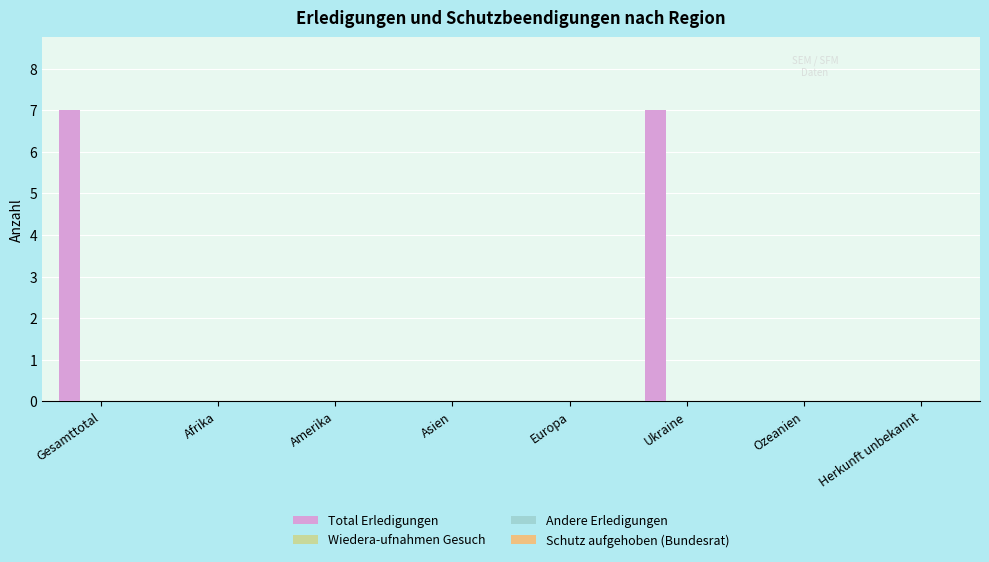

What is the sum of all values?

14